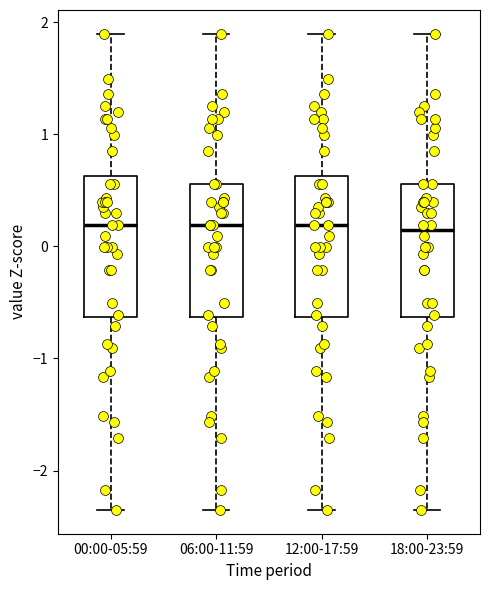

Reading left to right, read every box against the y-axis: the position of its median line, the range the box covers, and the ends of its whiskers. The values are not printed on the chart, so give them approximately, as read against the axis.

00:00-05:59: median 0.2, box -0.6 to 0.6, whiskers -2.4 to 1.9
06:00-11:59: median 0.2, box -0.6 to 0.6, whiskers -2.4 to 1.9
12:00-17:59: median 0.2, box -0.6 to 0.6, whiskers -2.4 to 1.9
18:00-23:59: median 0.1, box -0.6 to 0.6, whiskers -2.4 to 1.9